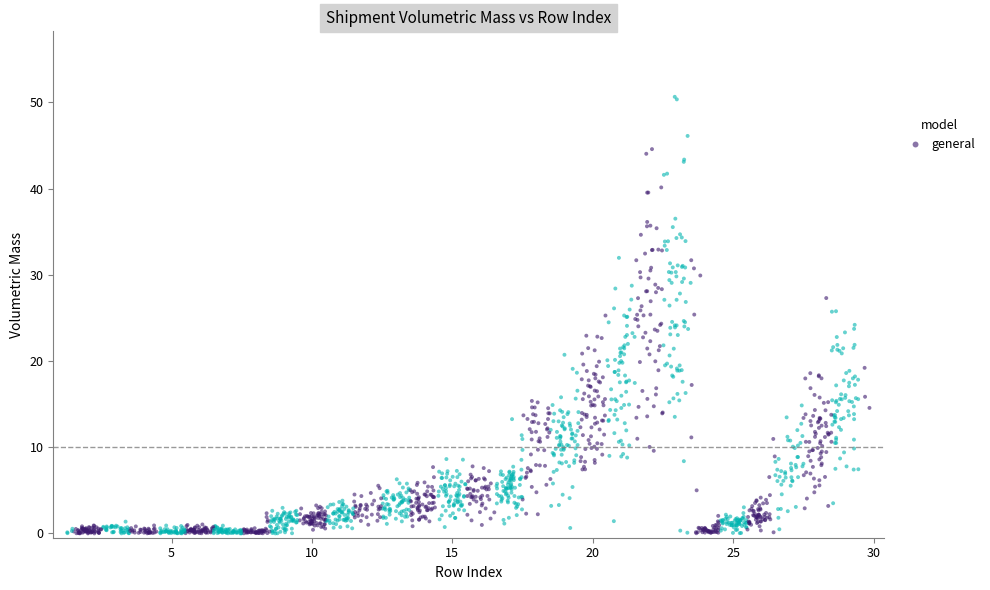

What is the range of X values (max minus min)?

28.6